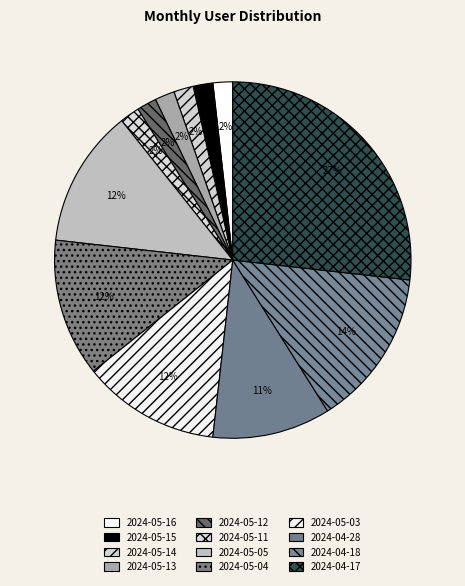

Which has a higher value, 2024-05-11 or 2024-05-14?

2024-05-11